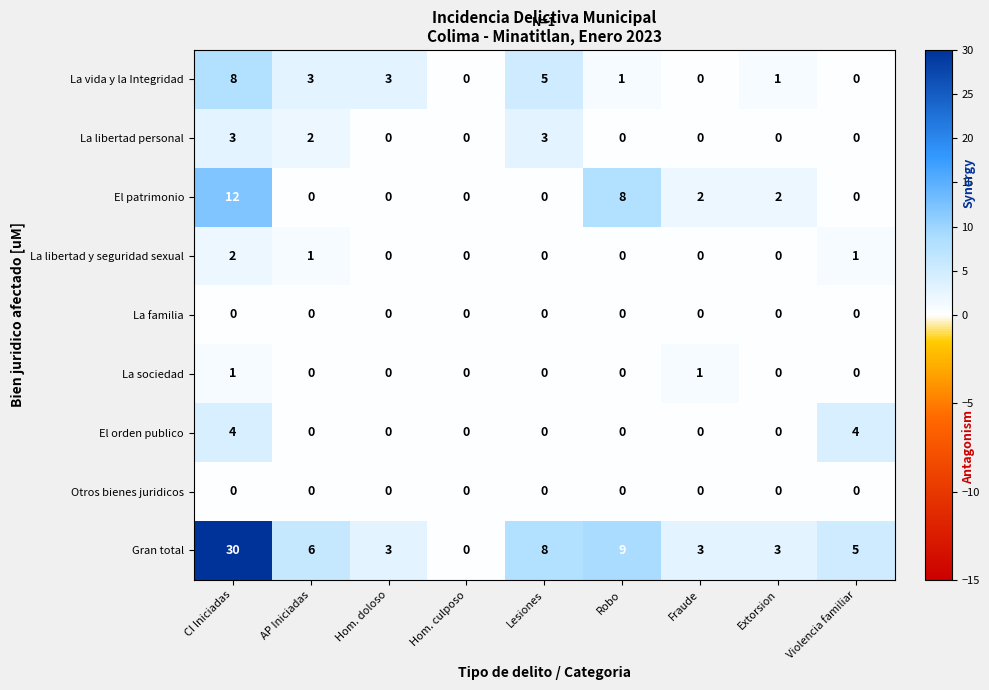

What is the sum of the El patrimonio values at Robo and Extorsion?

10